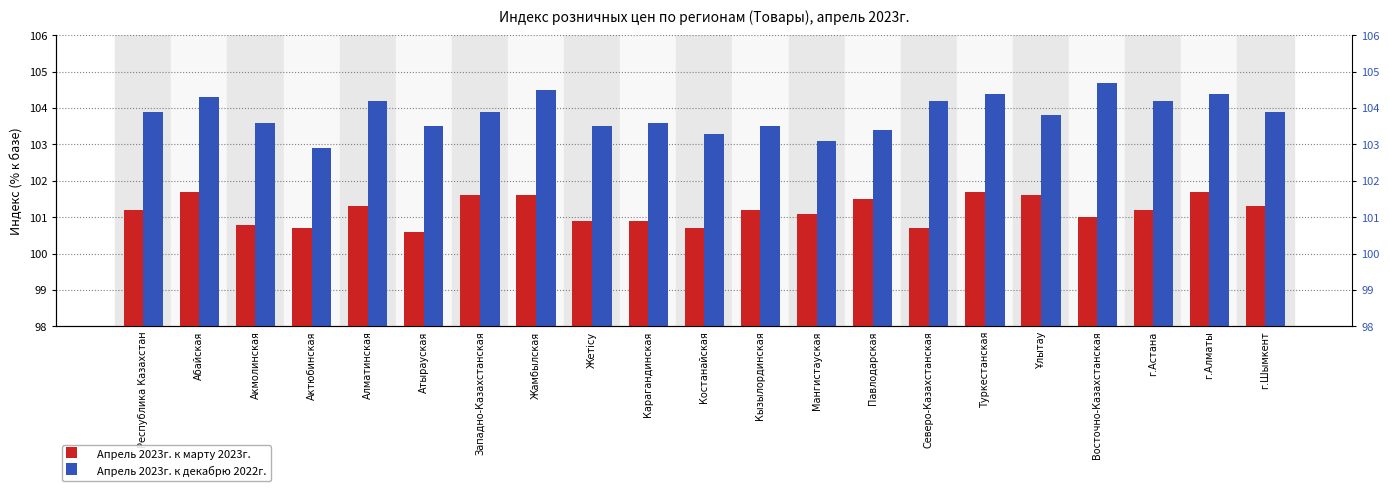

True or false: Апрель 2023г. к декабрю 2022г. has a value of 103.4 at Павлодарская.

True